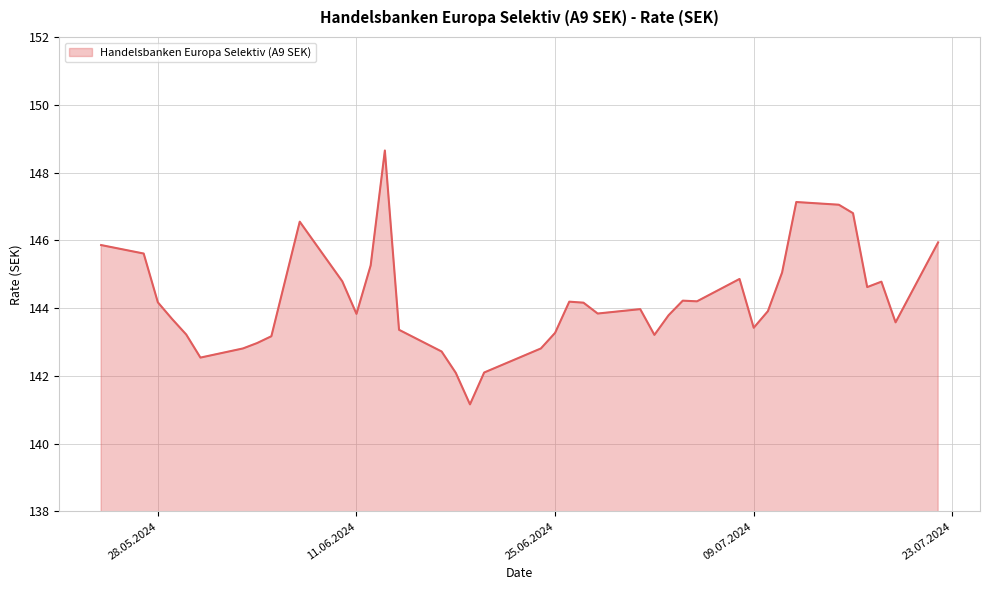

What is the difference between the maximum and minimum values?

7.5